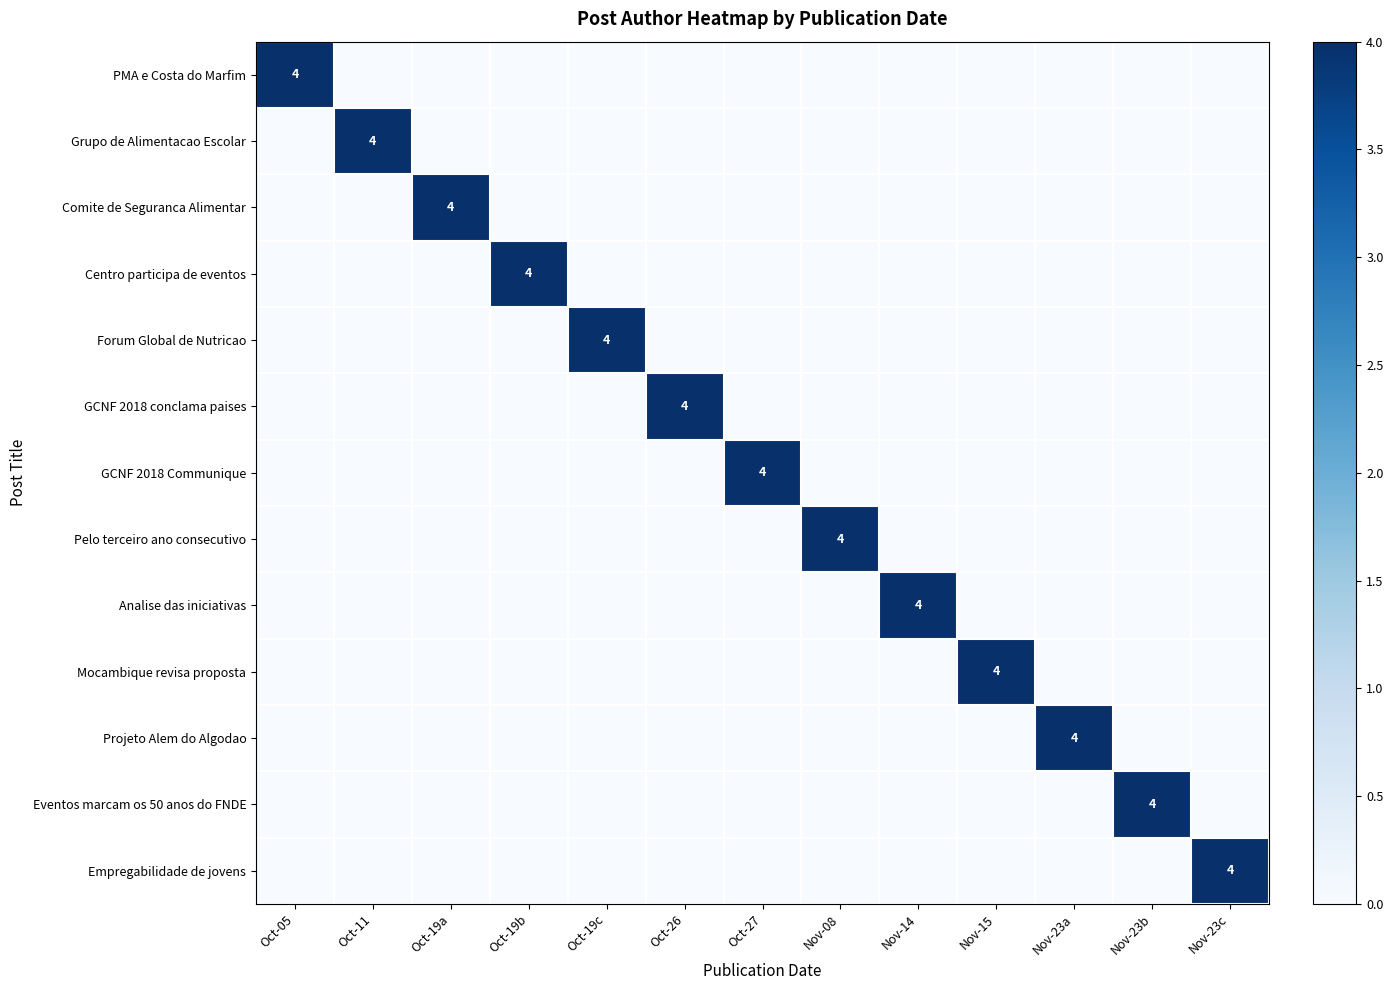

Between Nov-23a and Oct-26, which is larger?

Nov-23a